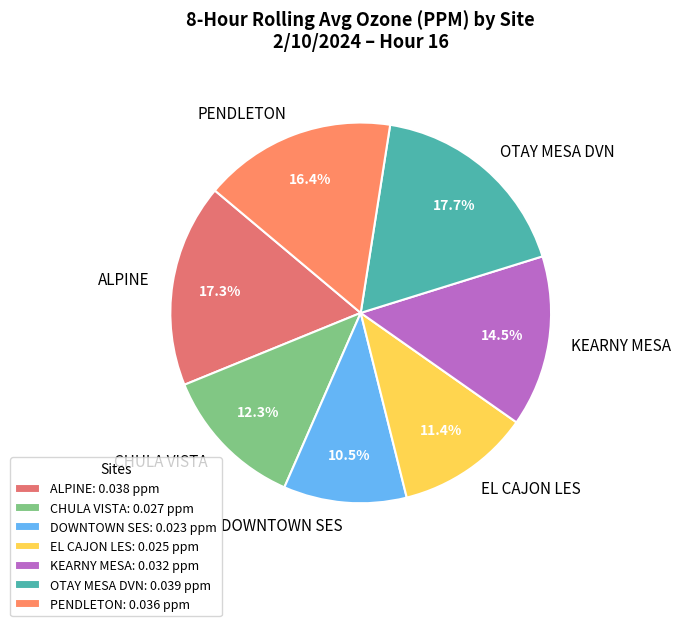

What portion of the pie excludes KEARNY MESA?

85.5%